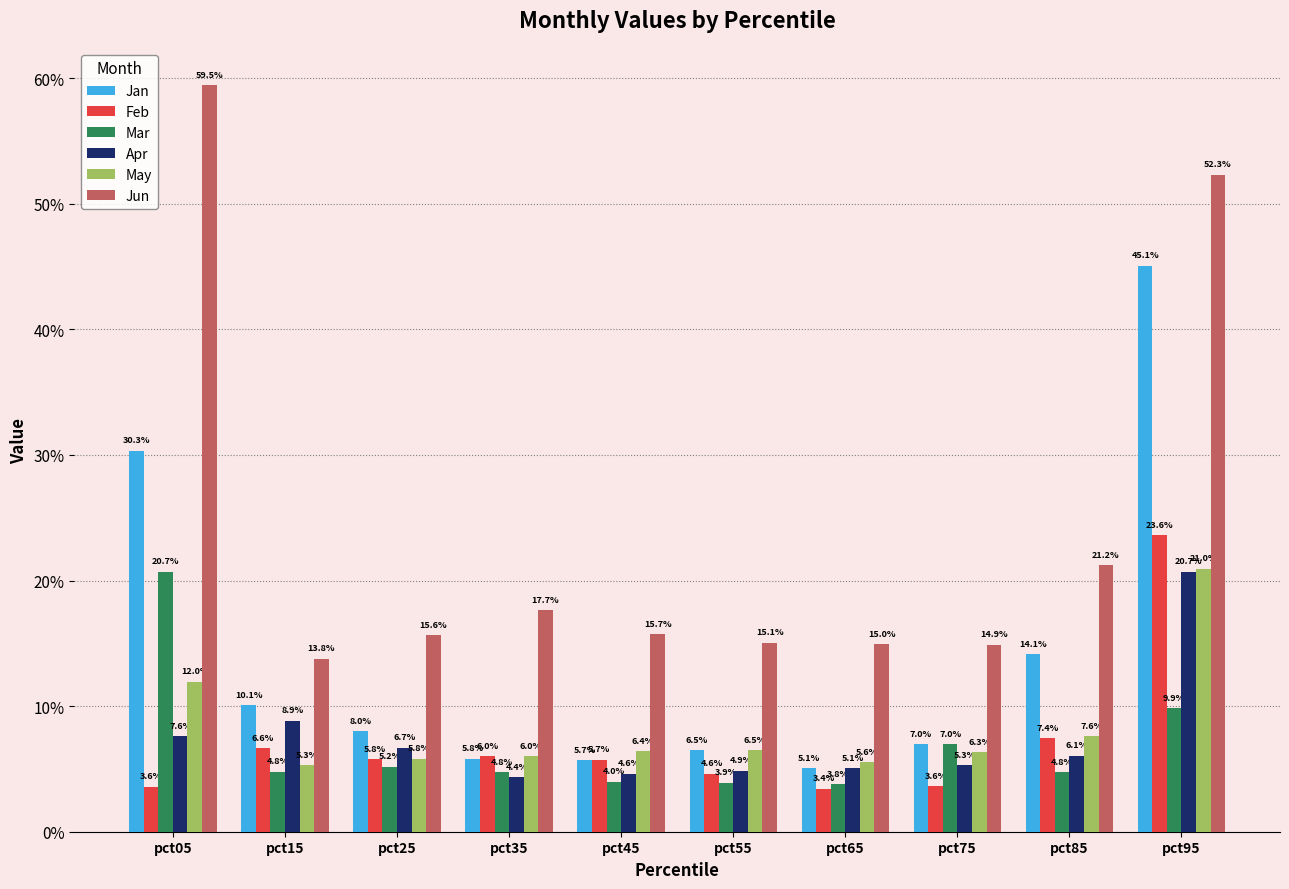

Does the chart contain any negative values?

No